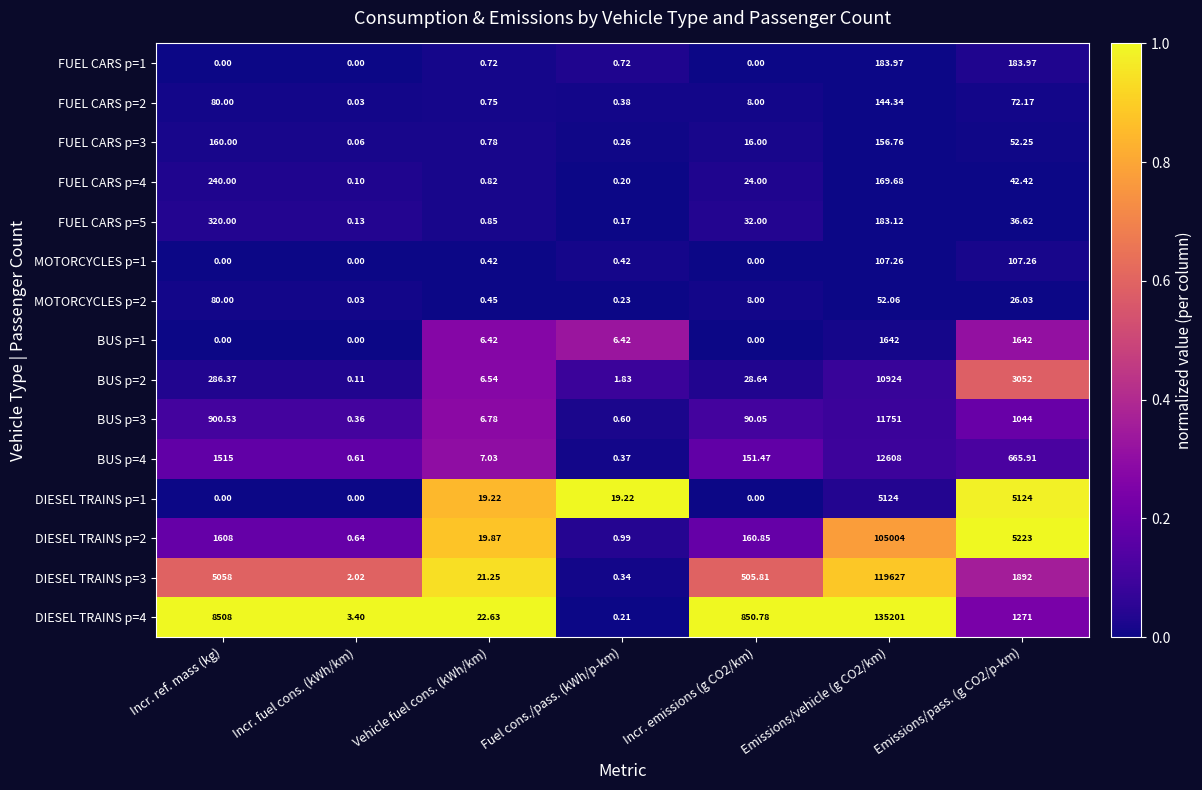

At which category is the sum across all series the highest?

Emissions/vehicle (g CO2/km)